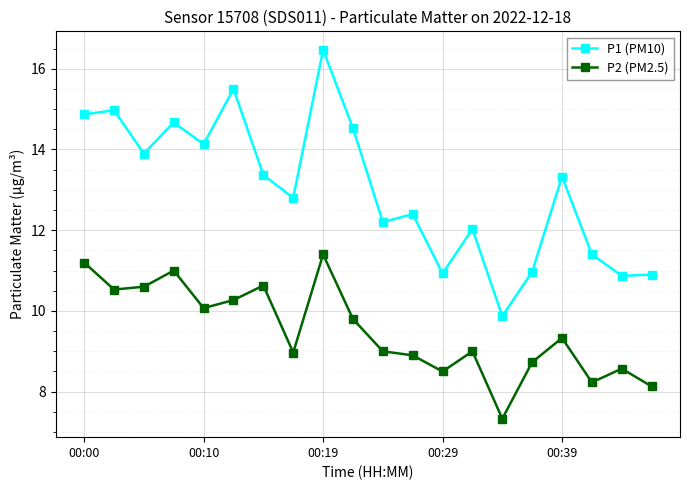

Which series has the largest range (max minus min)?

P1 (PM10)